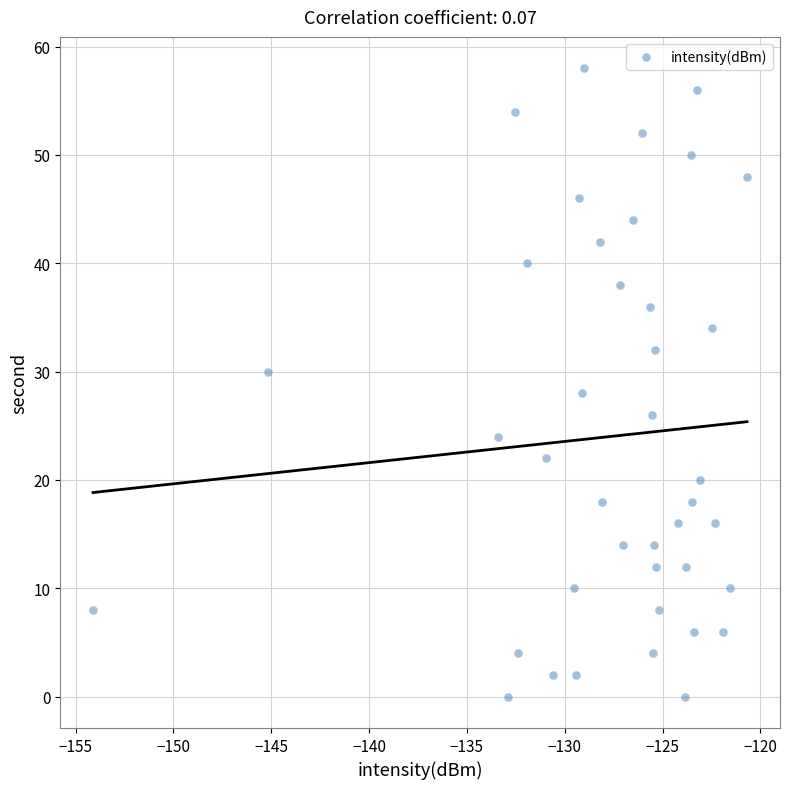

What is the range of Y values (max minus min)?

58